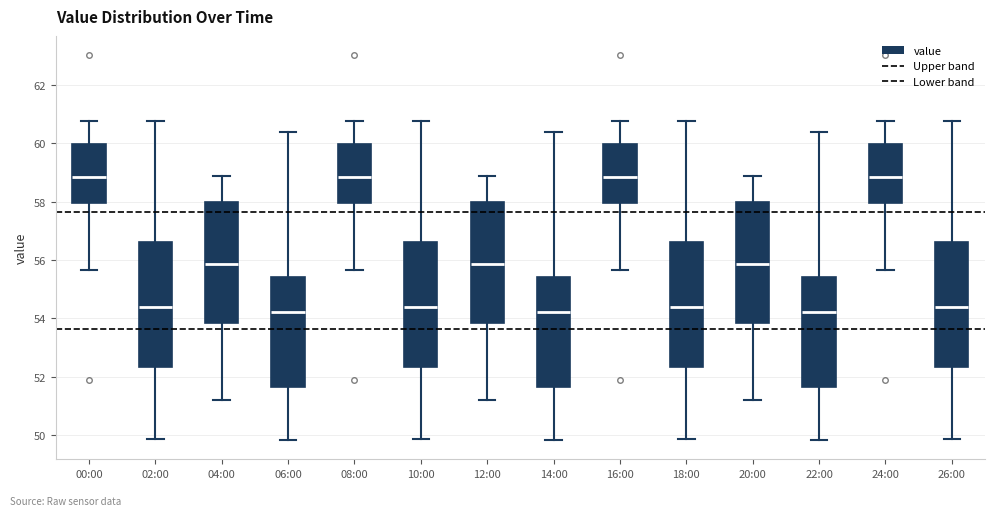

Reading left to right, transcribe this box plot: for each box, give where its median line is, the range the box spans, and where its two whiskers end, as read against the y-axis. The values are not printed on the chart, so give them approximately, as read against the axis.

00:00: median 58.8, box 58.0 to 60.0, whiskers 55.6 to 60.8
02:00: median 54.4, box 52.4 to 56.6, whiskers 49.8 to 60.8
04:00: median 55.8, box 53.8 to 58.0, whiskers 51.2 to 59.0
06:00: median 54.2, box 51.6 to 55.4, whiskers 49.8 to 60.4
08:00: median 58.8, box 58.0 to 60.0, whiskers 55.6 to 60.8
10:00: median 54.4, box 52.4 to 56.6, whiskers 49.8 to 60.8
12:00: median 55.8, box 53.8 to 58.0, whiskers 51.2 to 59.0
14:00: median 54.2, box 51.6 to 55.4, whiskers 49.8 to 60.4
16:00: median 58.8, box 58.0 to 60.0, whiskers 55.6 to 60.8
18:00: median 54.4, box 52.4 to 56.6, whiskers 49.8 to 60.8
20:00: median 55.8, box 53.8 to 58.0, whiskers 51.2 to 59.0
22:00: median 54.2, box 51.6 to 55.4, whiskers 49.8 to 60.4
24:00: median 58.8, box 58.0 to 60.0, whiskers 55.6 to 60.8
26:00: median 54.4, box 52.4 to 56.6, whiskers 49.8 to 60.8